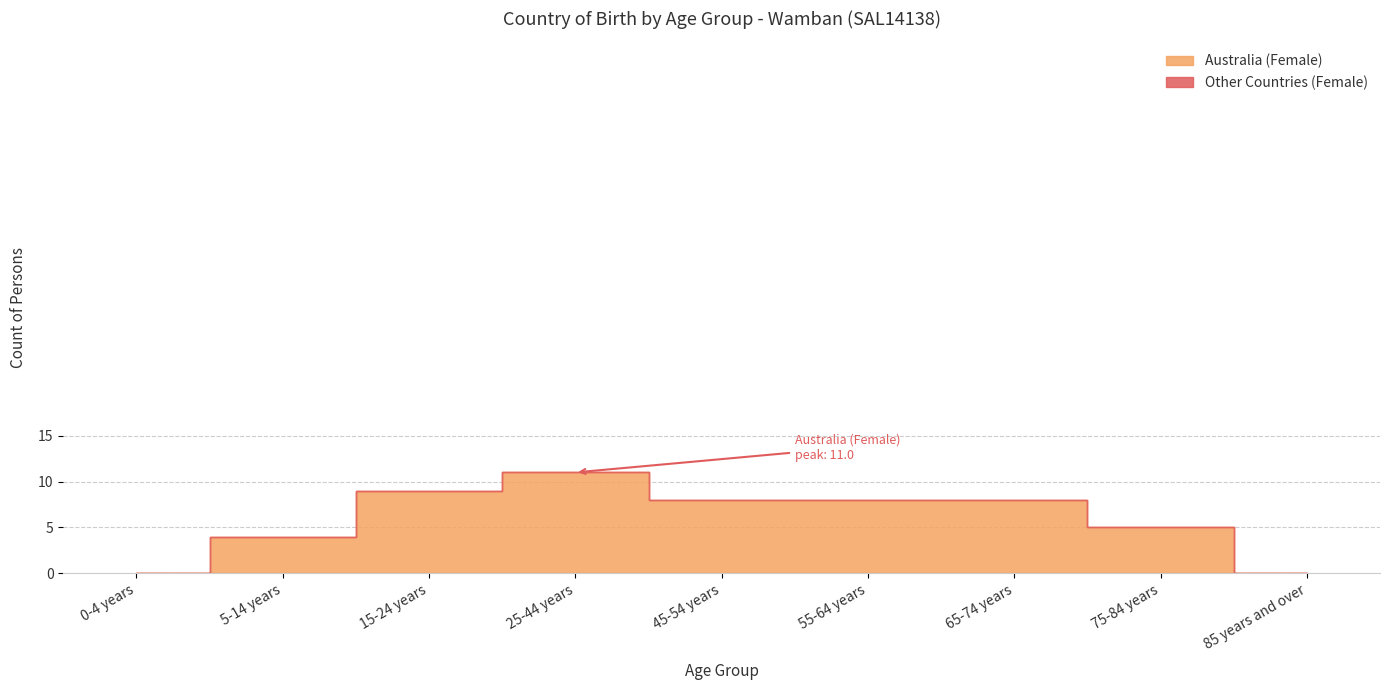

True or false: Other Countries (Female) has more than 2 interior local peaks.

False